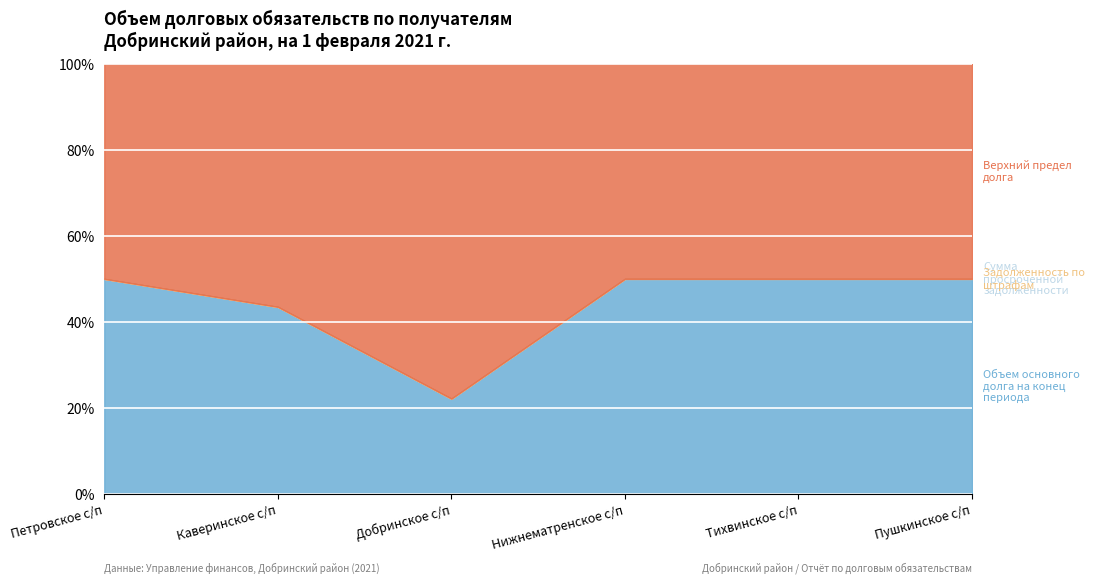

What is the label of the 3rd point from the right?

Нижнематренское с/п